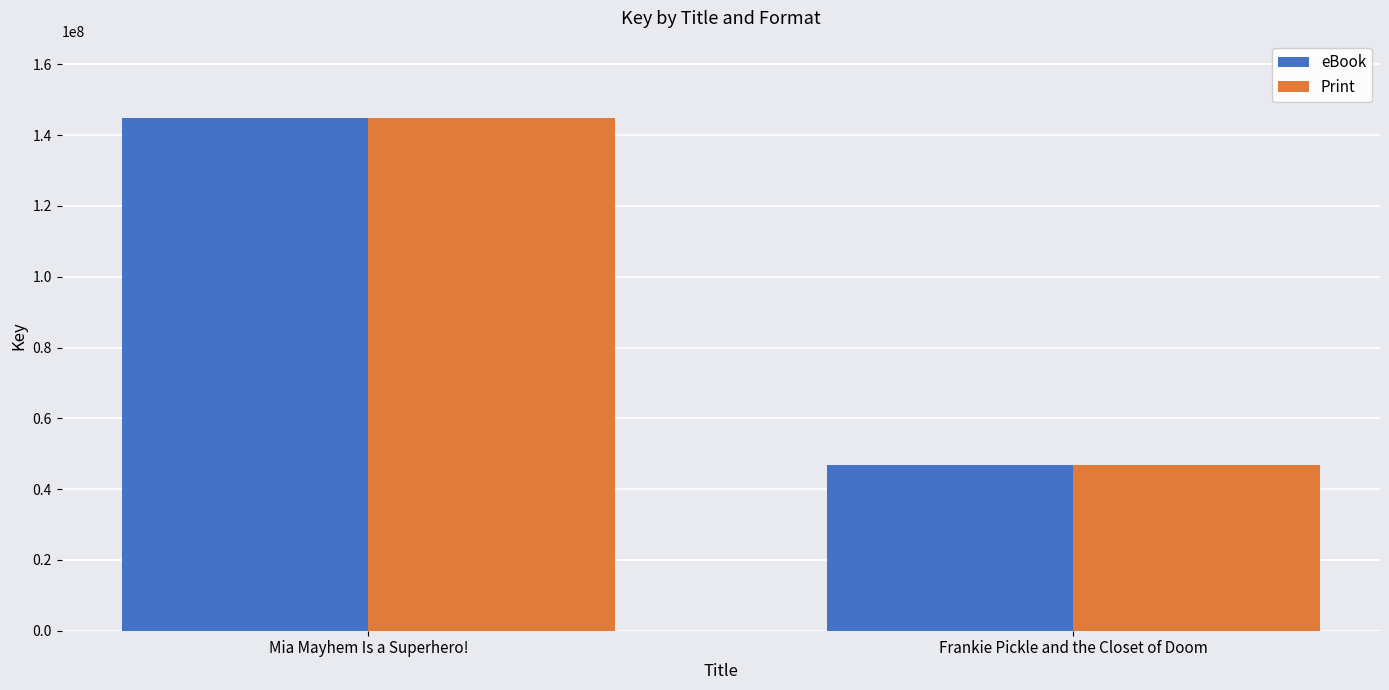

What value does the eBook series have at Mia Mayhem Is a Superhero!, to the nearest 10?

144955590